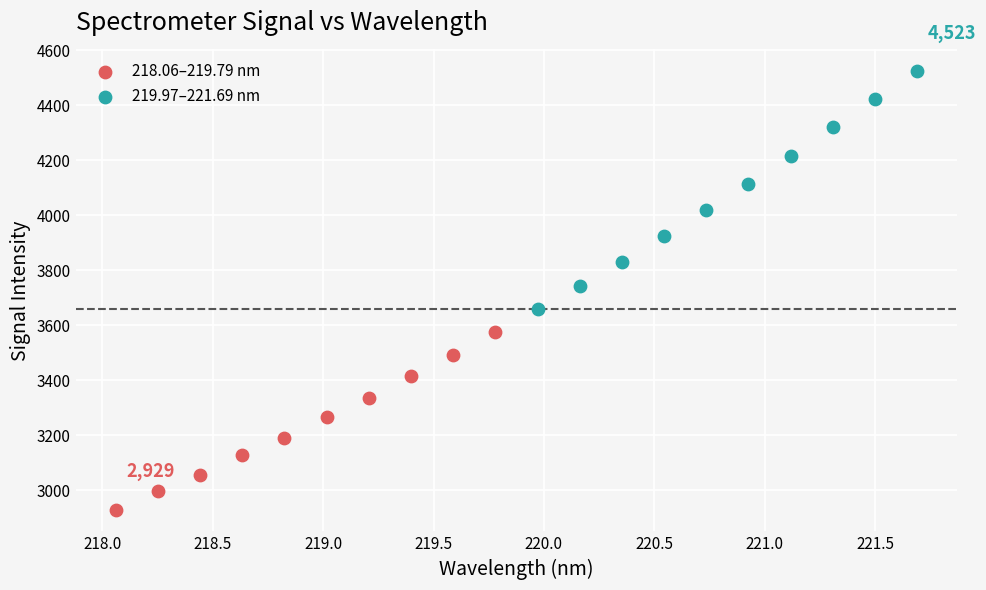

Which series has the widest spread of Y values?

219.97–221.69 nm